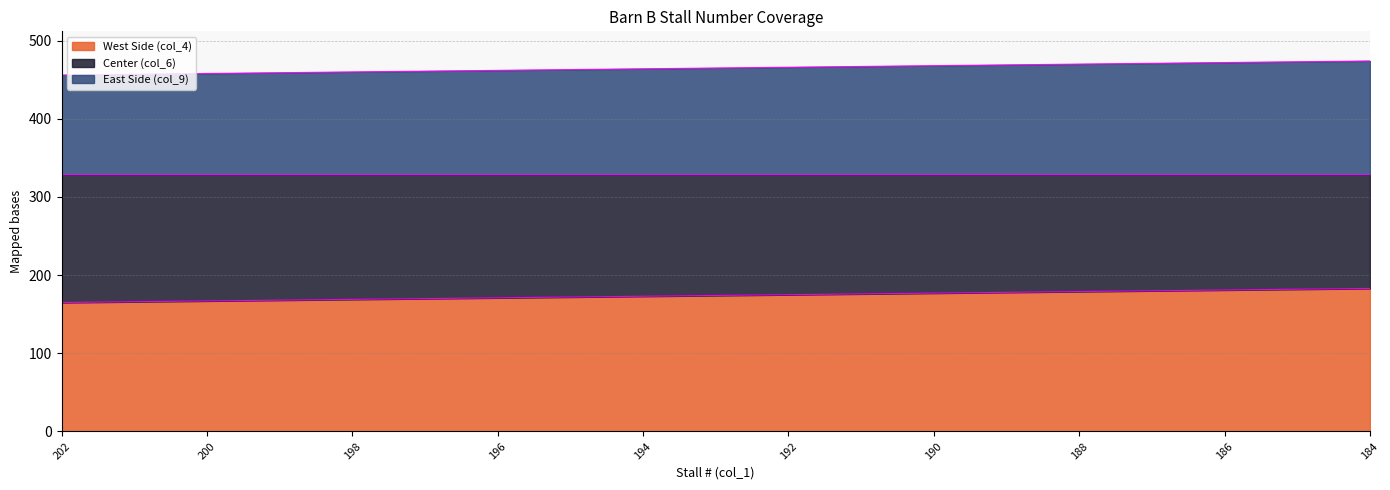

Which category has the highest value across all series?

184